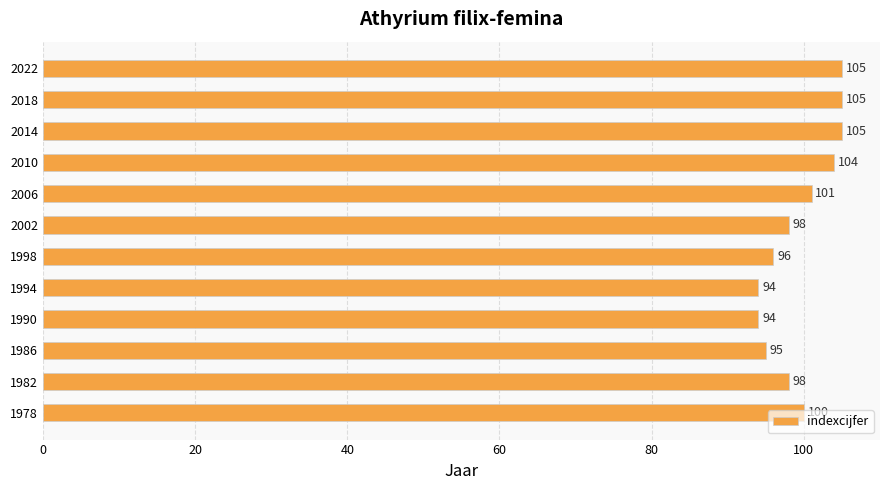

What is the maximum value shown in the chart?

105